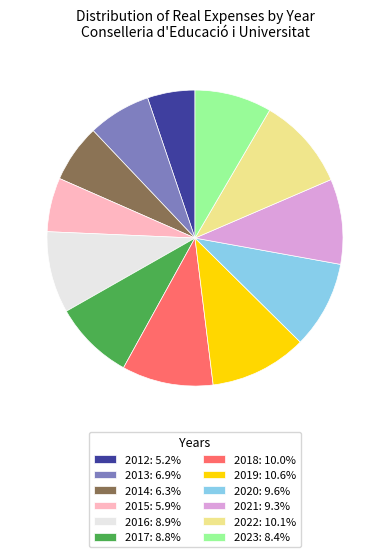

Approximately how many times larger is the value at 2014: 6.3% compared to 2021: 9.3%?

0.7